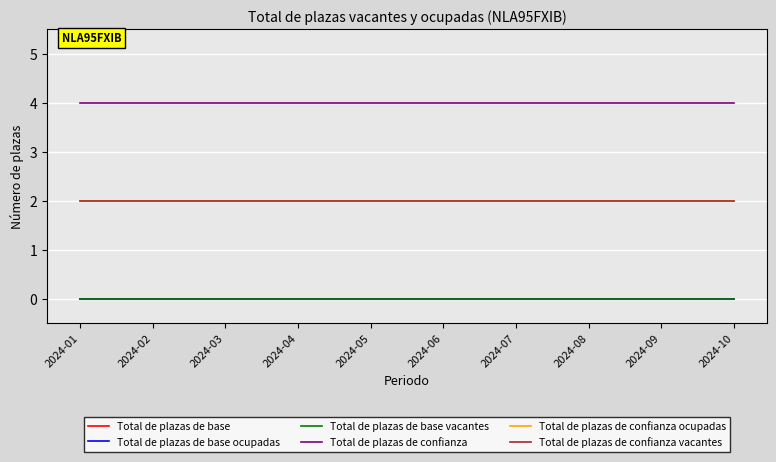

Is this an area chart (filled region under the line)?

No